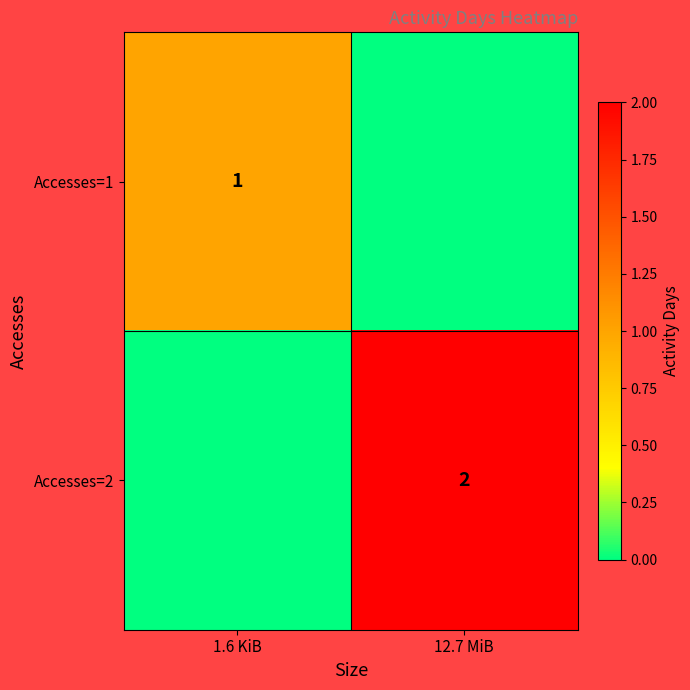

Which category has the lowest value across all series?

12.7 MiB